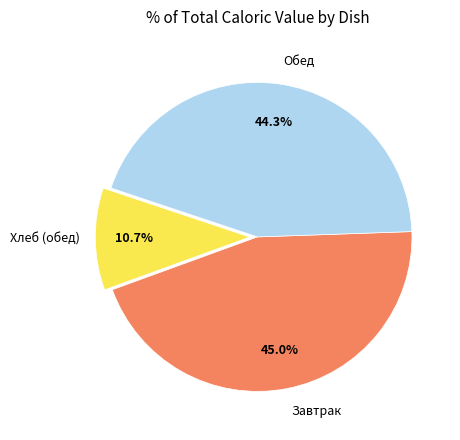

Is there a majority slice in this chart?

No